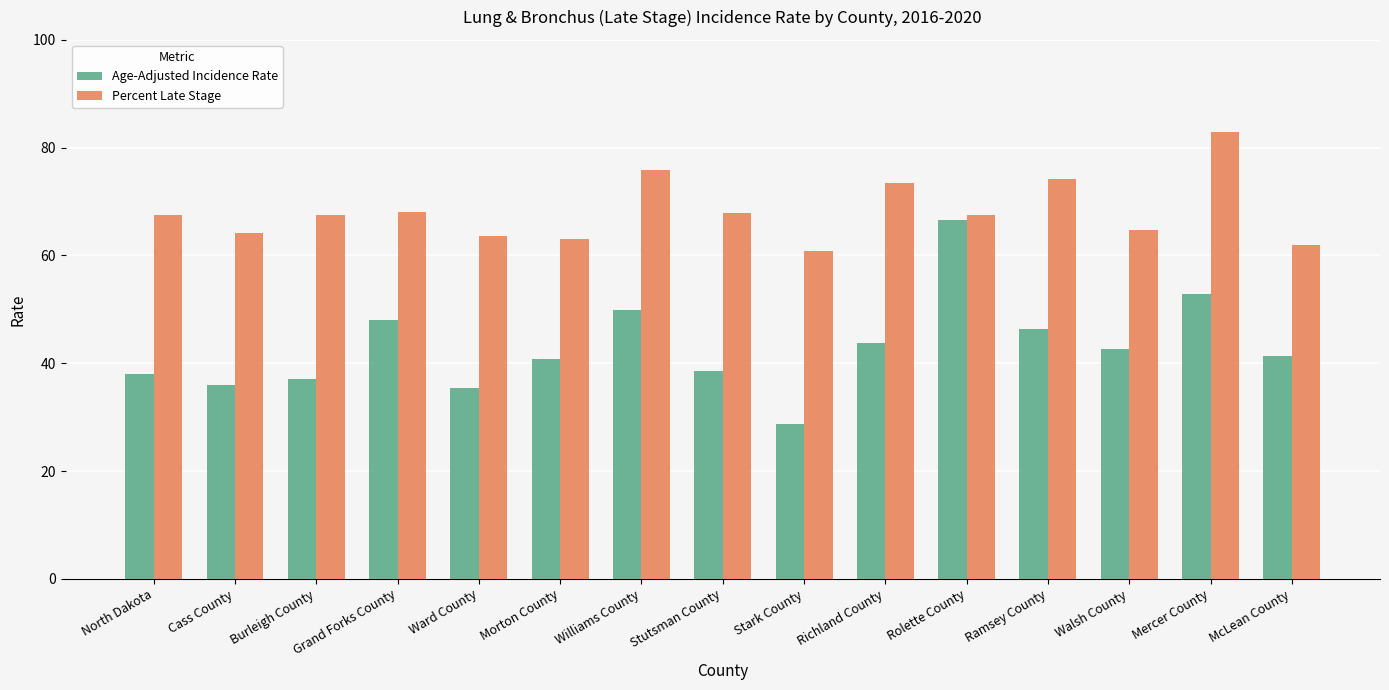

What are all the series names shown in the legend?

Age-Adjusted Incidence Rate, Percent Late Stage